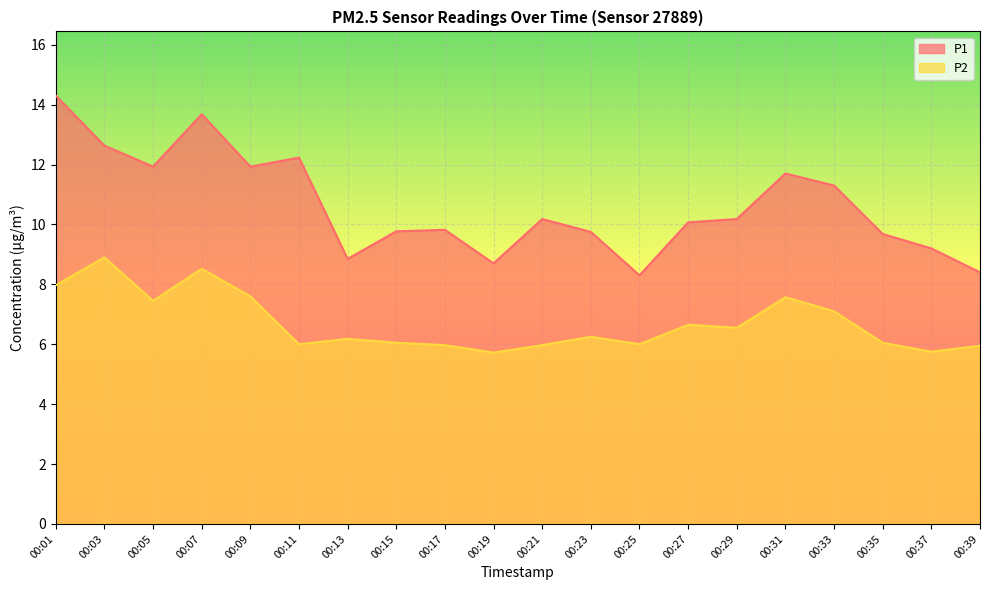

What is the difference between the second highest and minimum values in the P1 series?

5.4